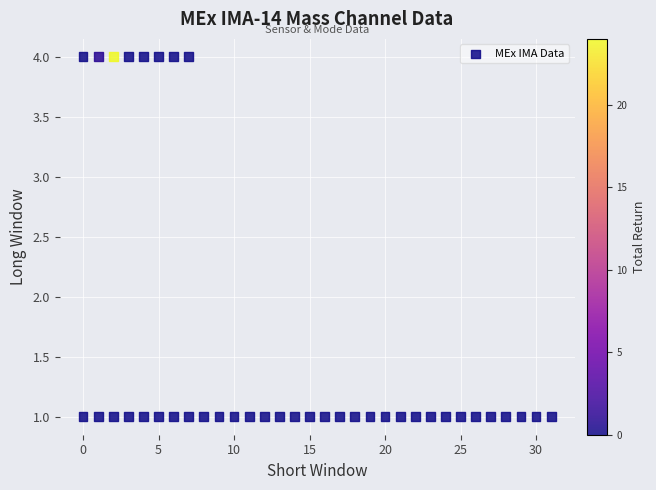

What is the range of X values (max minus min)?

31